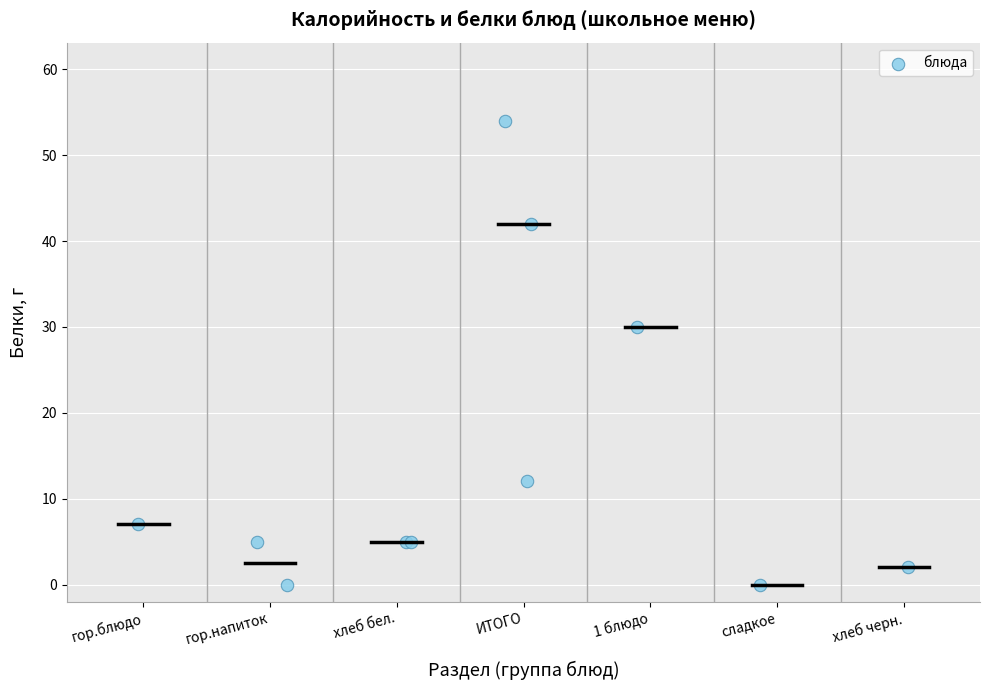

What Y value in the scatter plot is closest to 27?

30